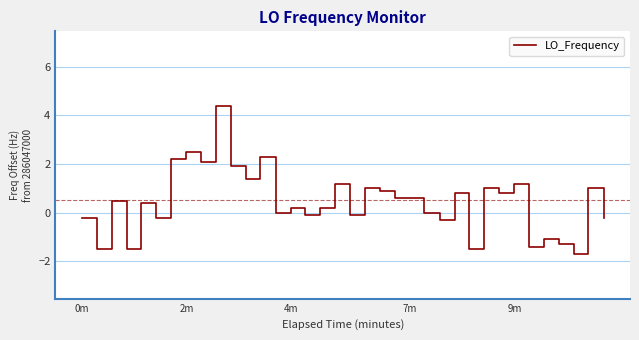

What is the greatest value displayed?

4.4